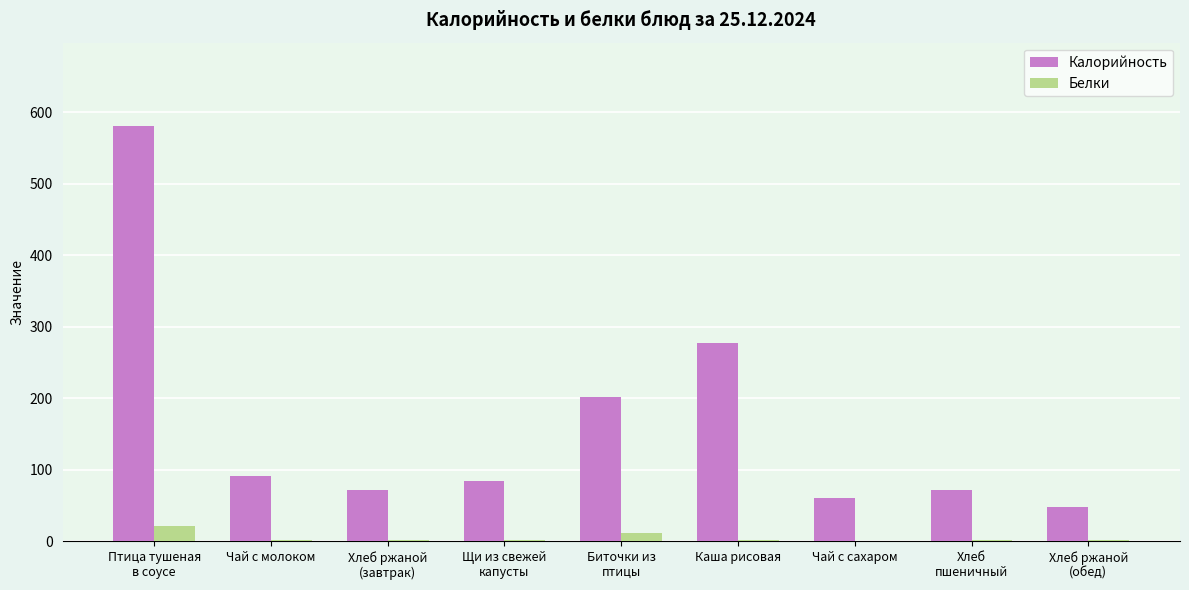

Which series has the largest total across all categories?

Калорийность